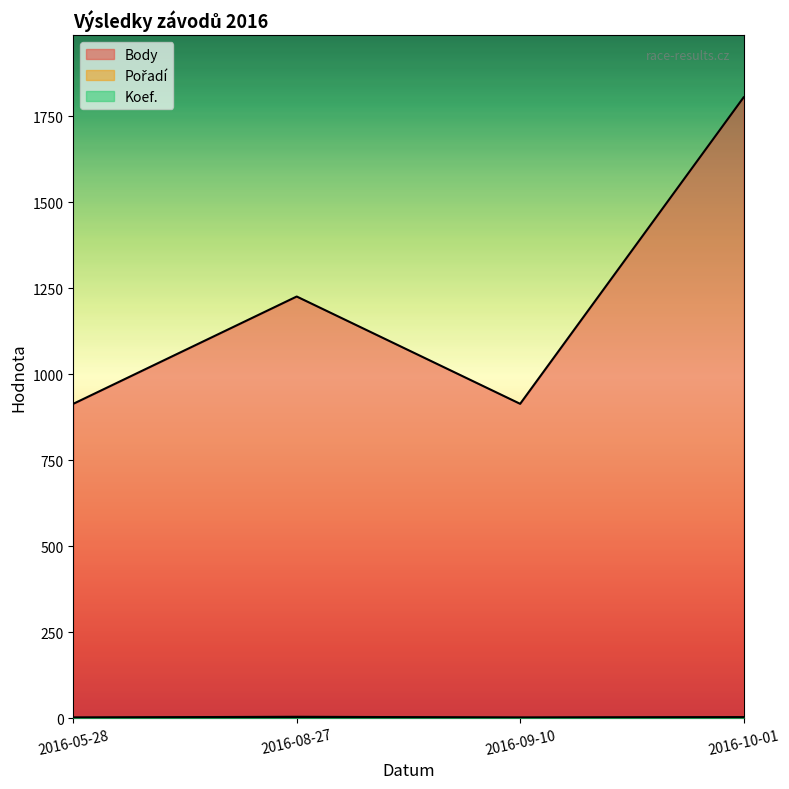

What is the total value across all series at 2016-08-27?

1232